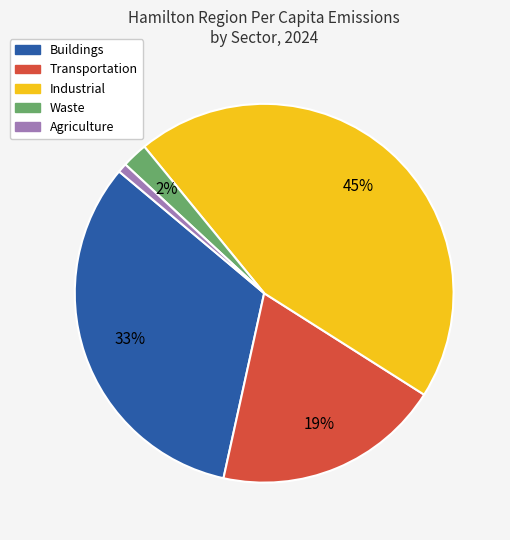

Which category has the smallest portion of the pie?

Agriculture